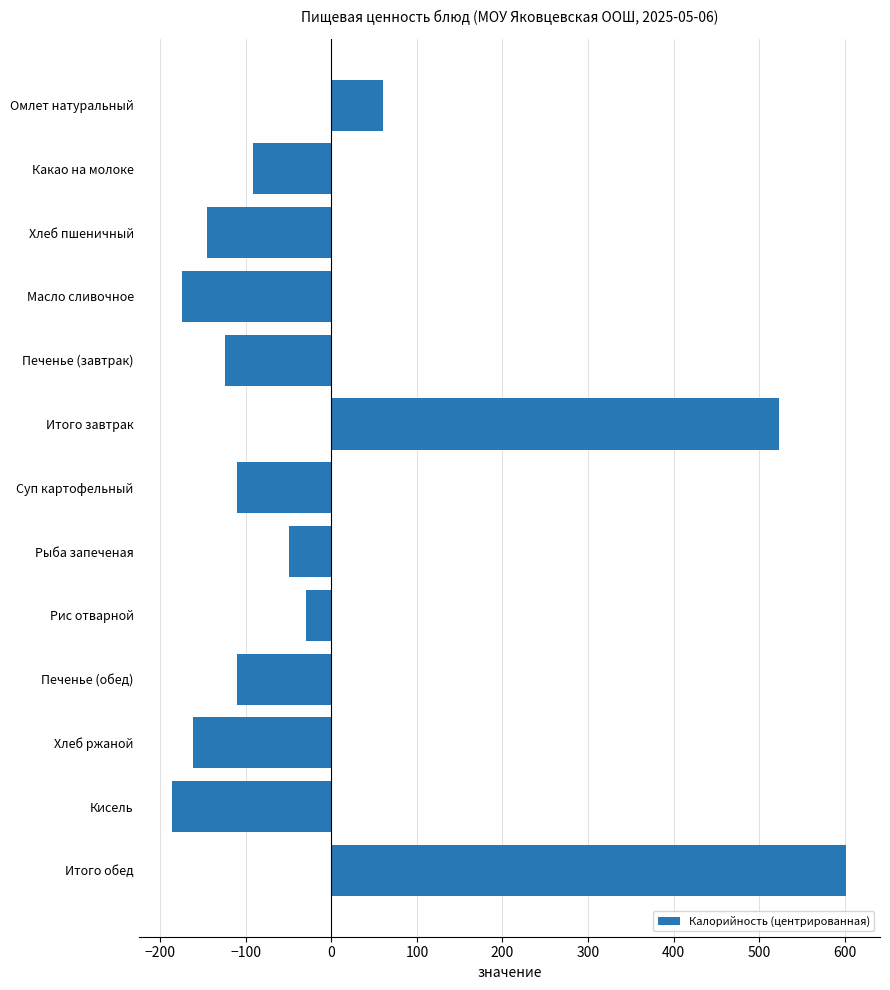

What is the difference between the second highest and second lowest values?

698